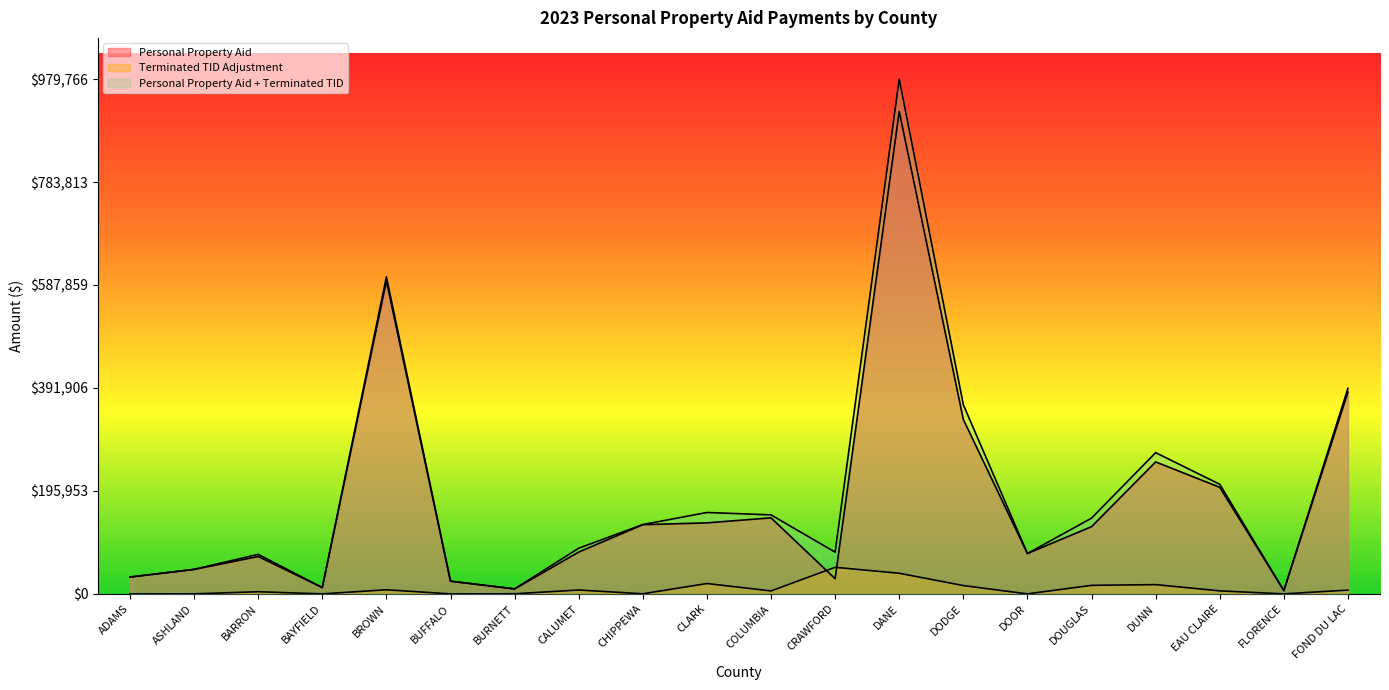

At which category does Personal Property Aid + Terminated TID reach its first local peak?

BARRON